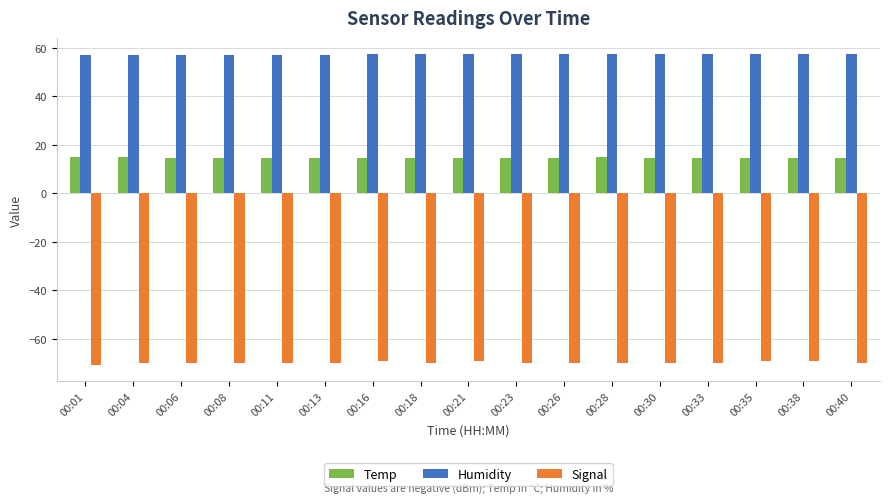

Which series has the largest range (max minus min)?

Signal